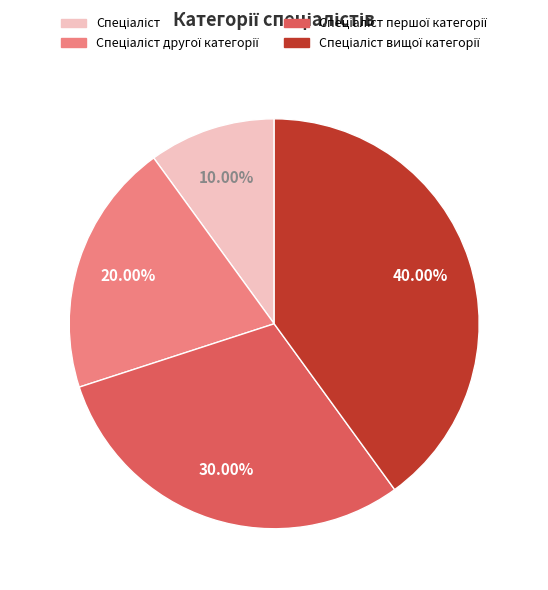

To the nearest percent, what is the difference between the largest and smallest slice percentages?

30%